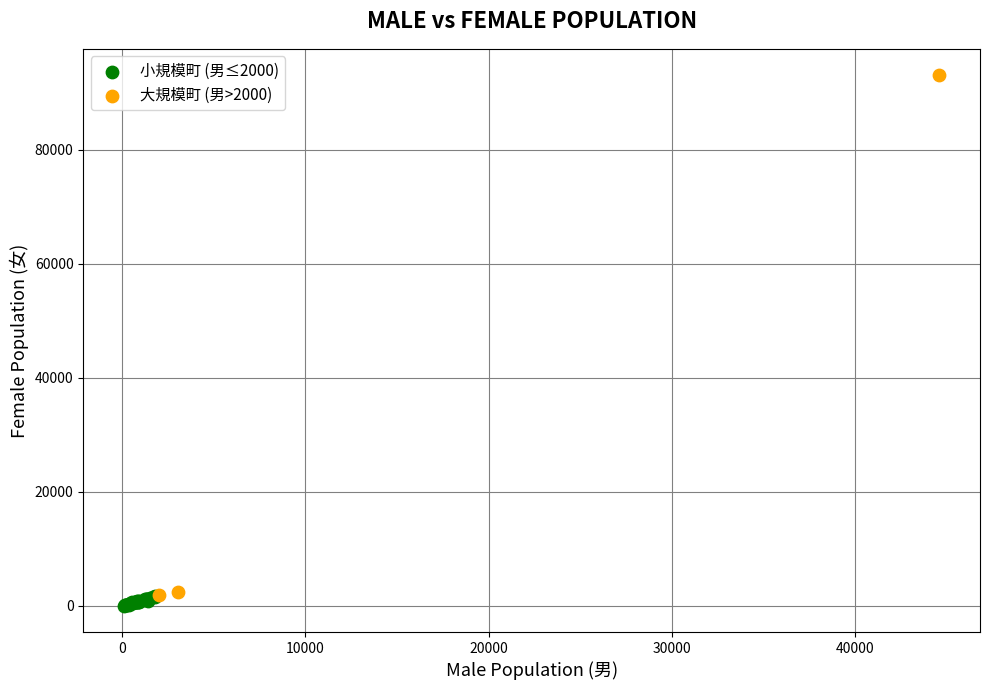

Which series has the largest Y range (max minus min)?

大規模町 (男>2000)